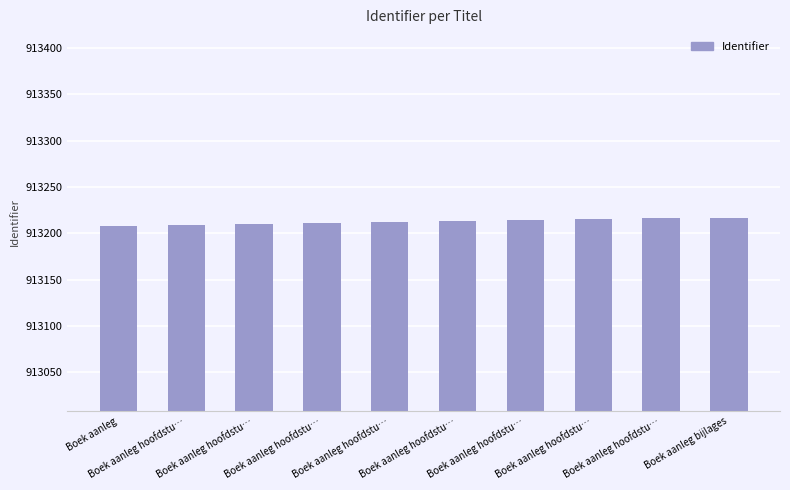

At which label is the value closest to 913212?

Boek aanleg hoofdstu…